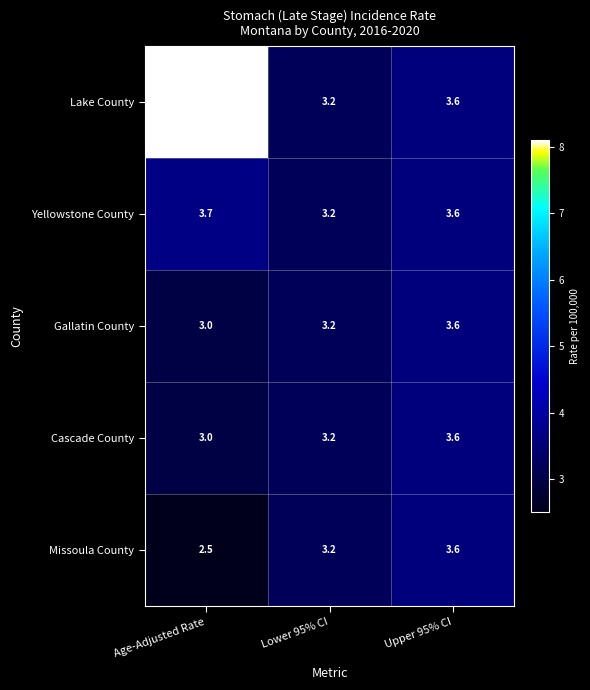

Reading left to right, what are all the values shown in this chart?

Lake County: Age-Adjusted Rate=8.1	Lower 95% CI=3.2	Upper 95% CI=3.6
Yellowstone County: Age-Adjusted Rate=3.7	Lower 95% CI=3.2	Upper 95% CI=3.6
Gallatin County: Age-Adjusted Rate=3.0	Lower 95% CI=3.2	Upper 95% CI=3.6
Cascade County: Age-Adjusted Rate=3.0	Lower 95% CI=3.2	Upper 95% CI=3.6
Missoula County: Age-Adjusted Rate=2.5	Lower 95% CI=3.2	Upper 95% CI=3.6